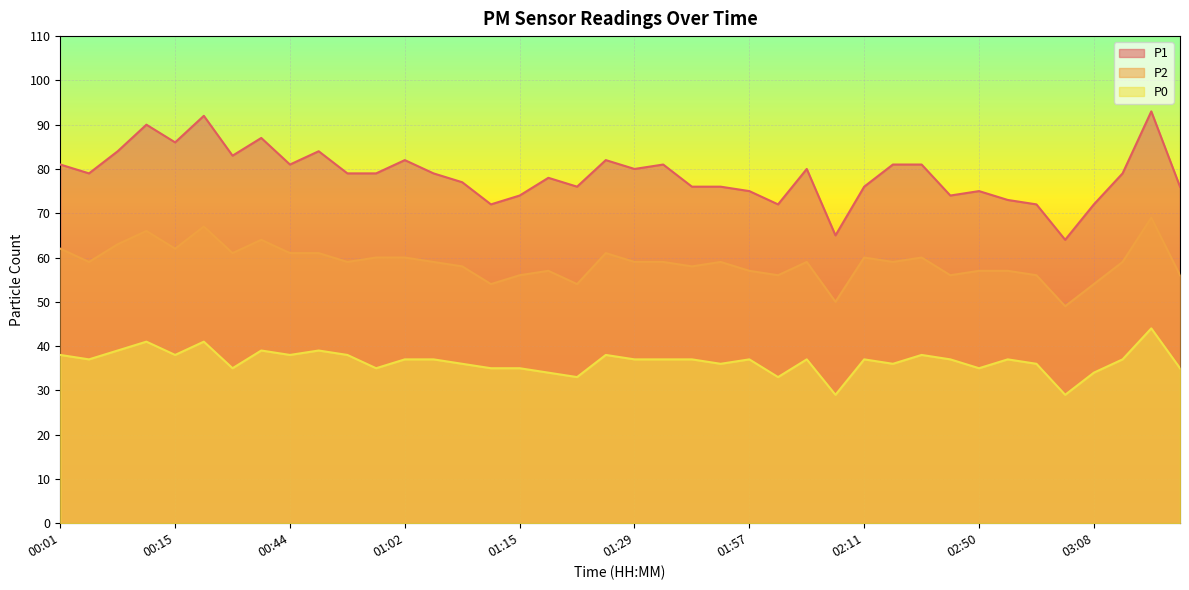

True or false: P2 and P0 intersect in this chart.

False